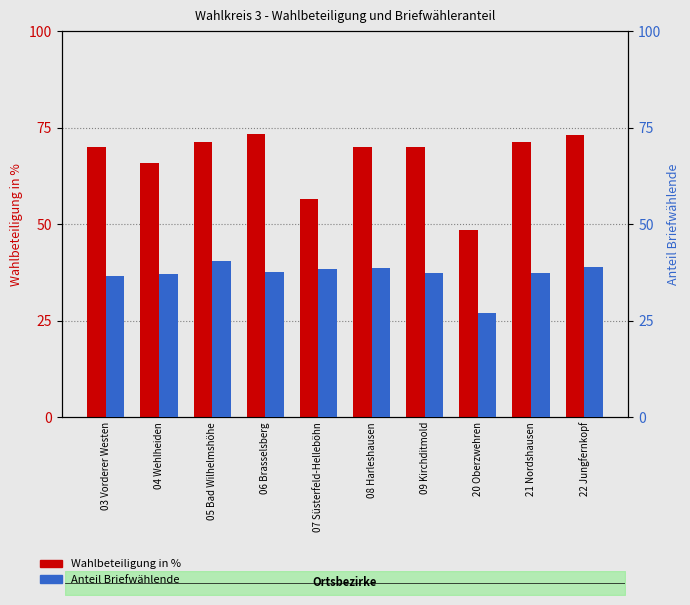

Which category has the highest value in the Wahlbeteiligung in % series?

06 Brasselsberg